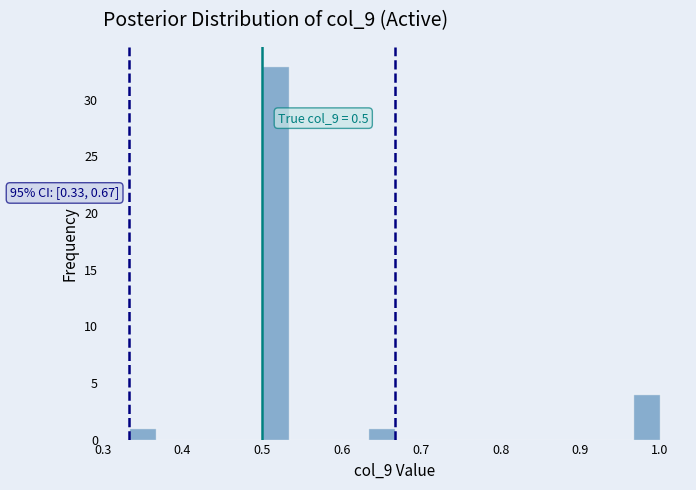

Around what value on the x-axis is the tallest bar? Give the approximate position of its centre, as read against the axis.

0.52